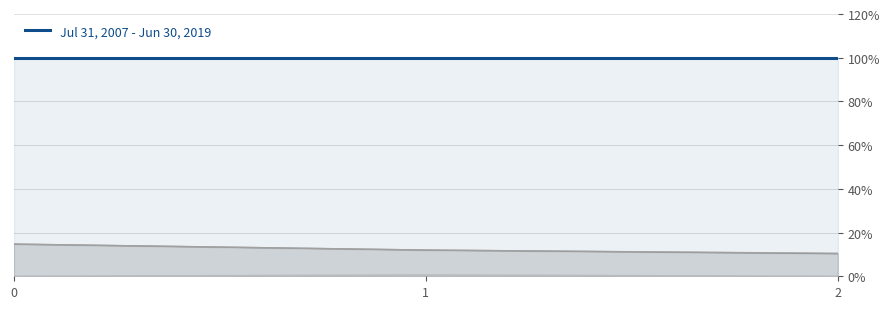

Is the value of col_24 (Bonus) at 2 greater than the value of col_37 (Weight2) at 1?

No